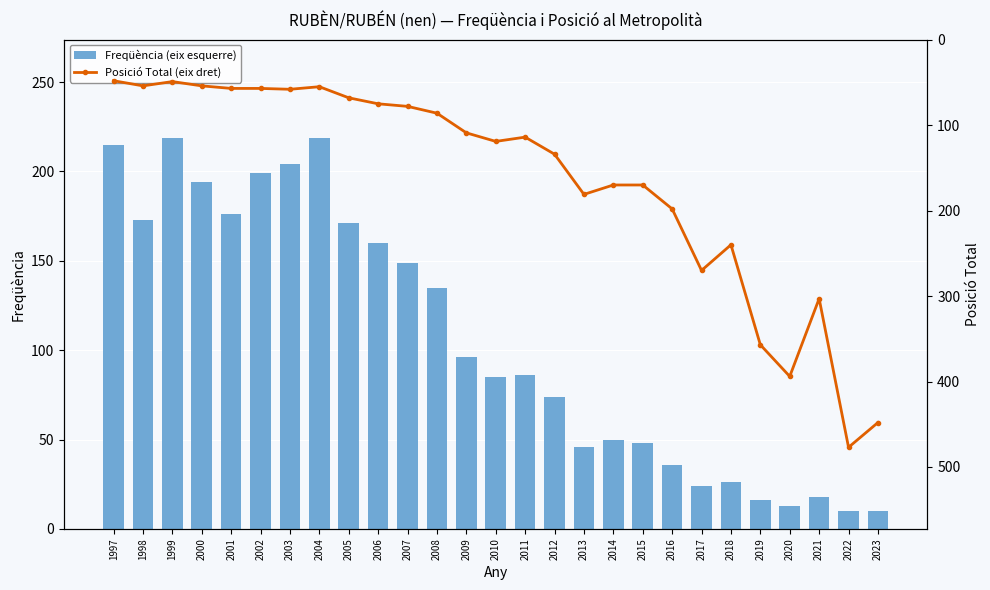

The Posició Total (eix dret) series shows 163 at 2009. True or false?

False